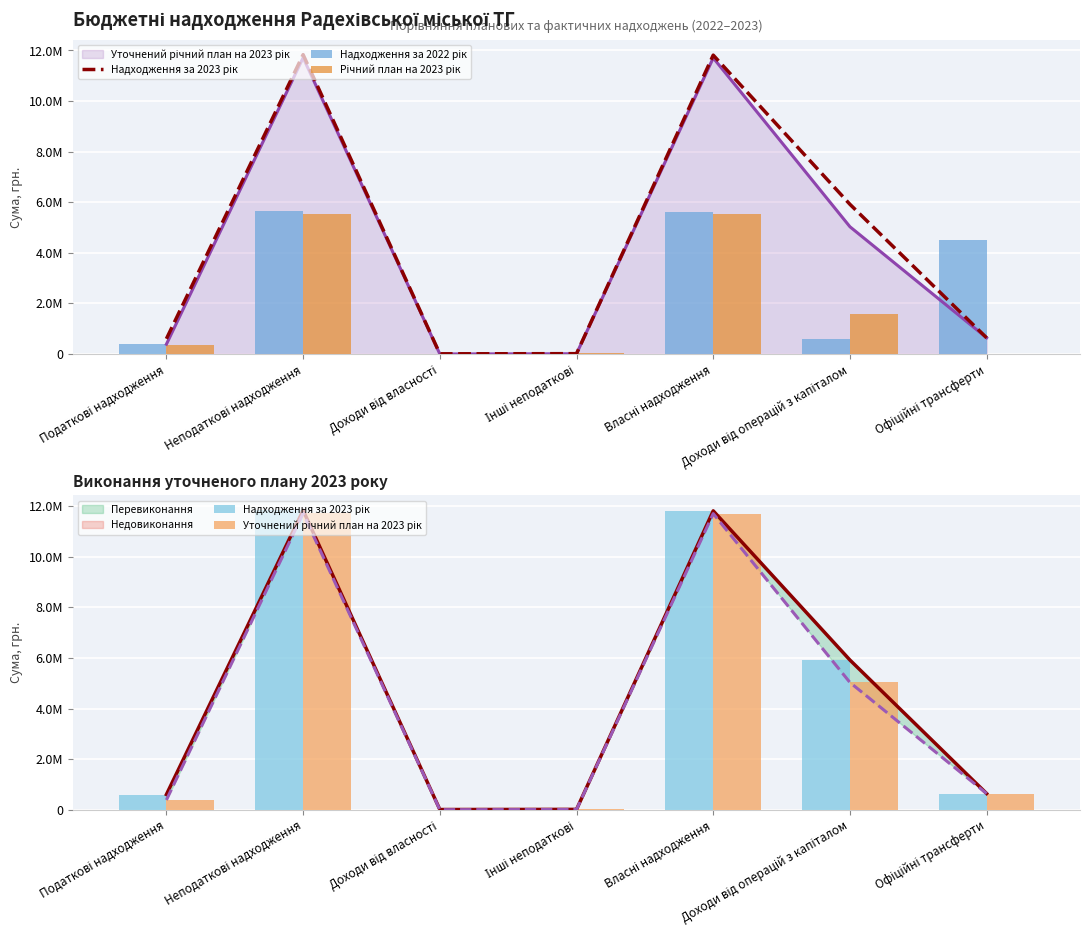

What is the label of the 3rd bar from the right?

Власні надходження